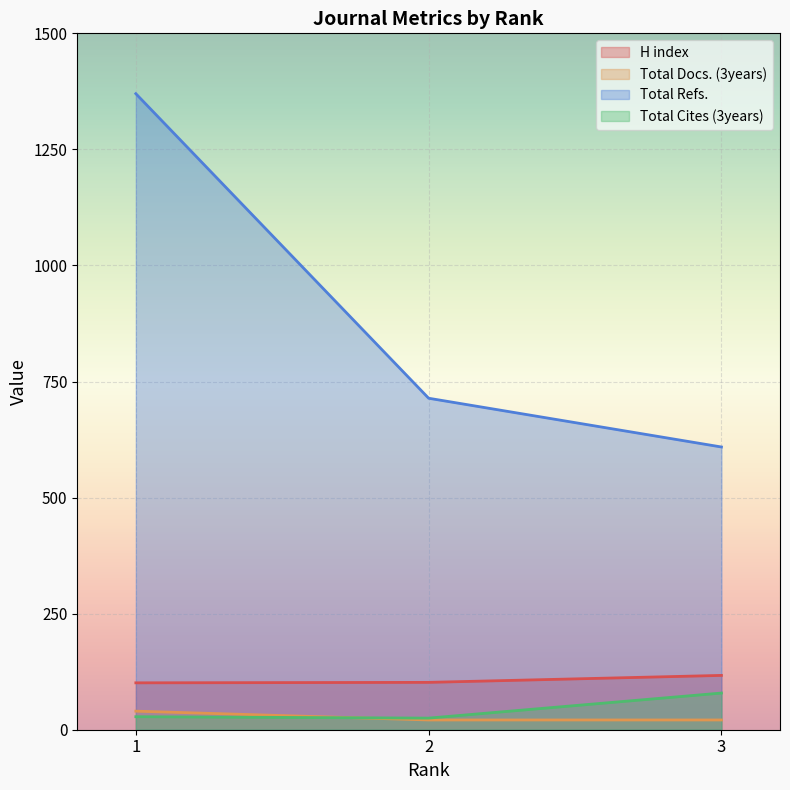

How many lines are shown in the chart?

4